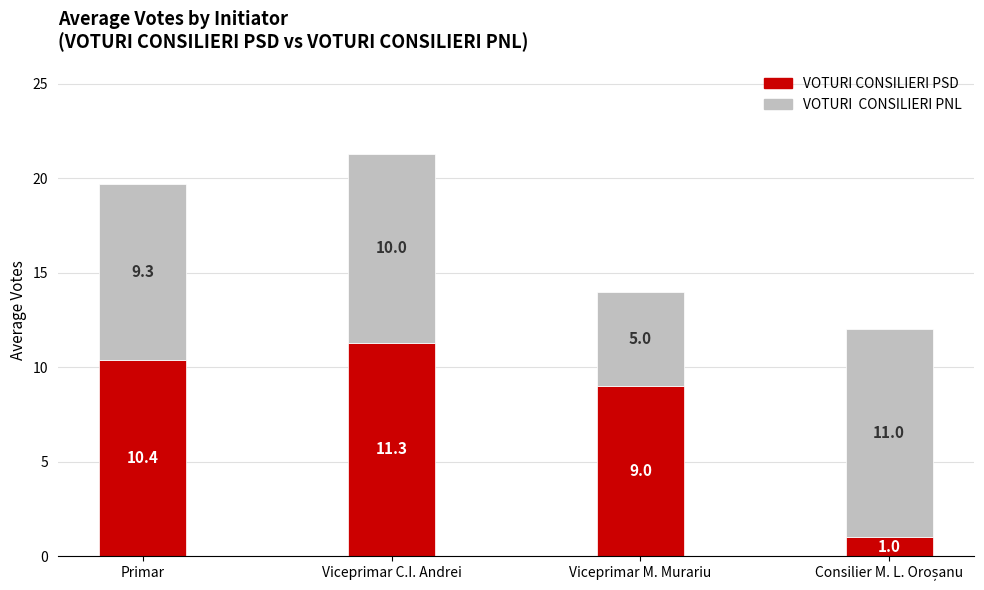

What is the total value across all series at Viceprimar C.I. Andrei?

21.3